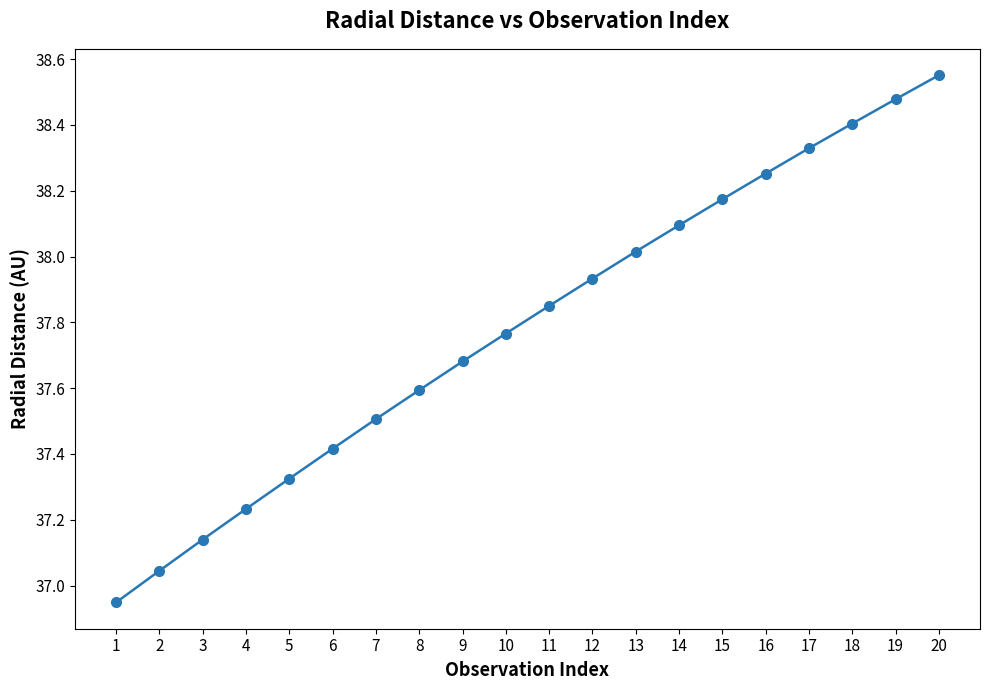

At which category does the chart reach its peak across all series?

20